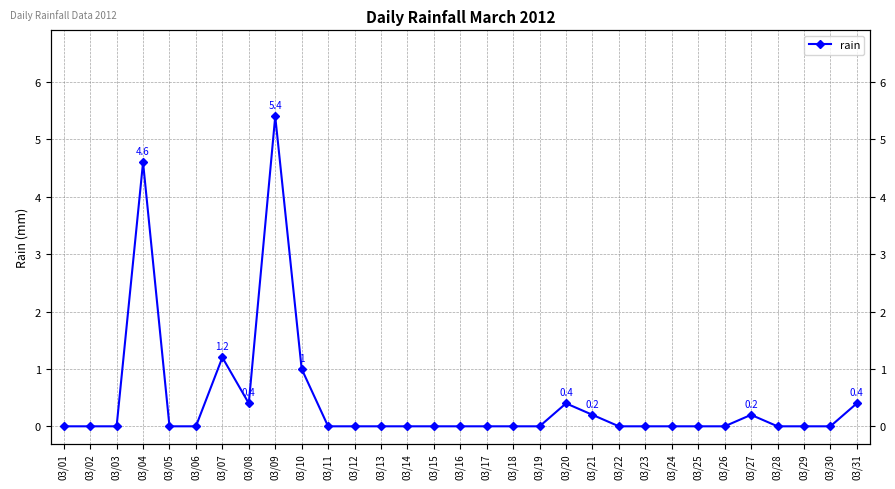

How many data points are above 0?

9